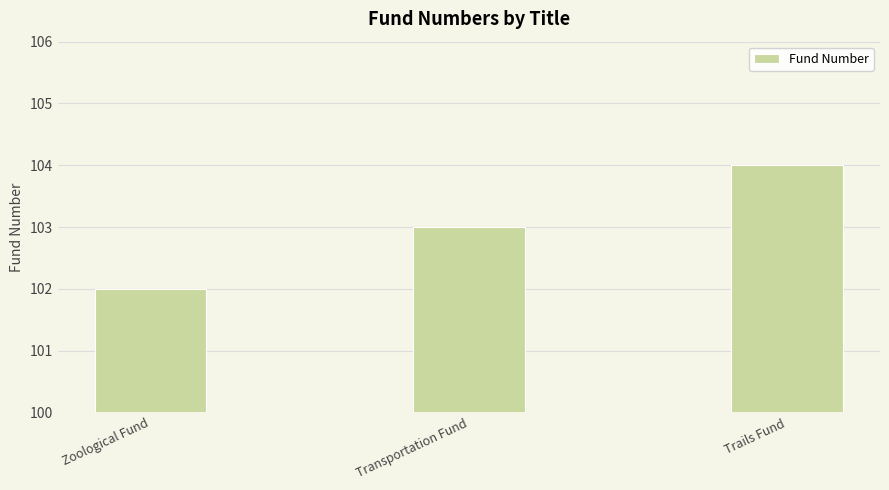

Reading right to left, what are all the values shown in this chart?

104	103	102